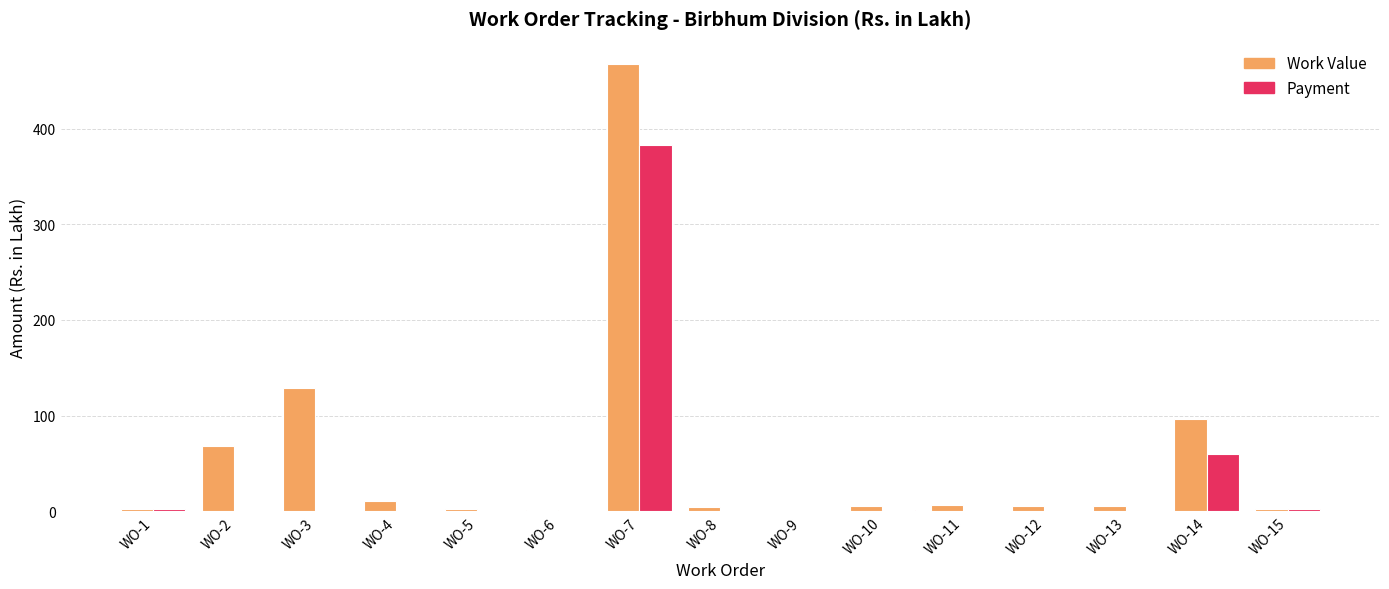

Which series has the widest spread of values?

Work Value